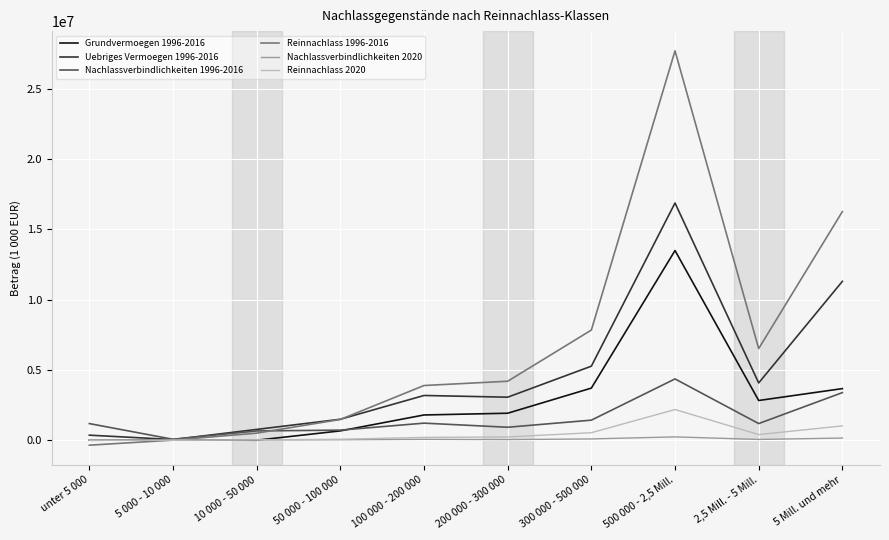

List the series in order of their peak value, highest first.

Reinnachlass 1996-2016, Uebriges Vermoegen 1996-2016, Grundvermoegen 1996-2016, Nachlassverbindlichkeiten 1996-2016, Reinnachlass 2020, Nachlassverbindlichkeiten 2020